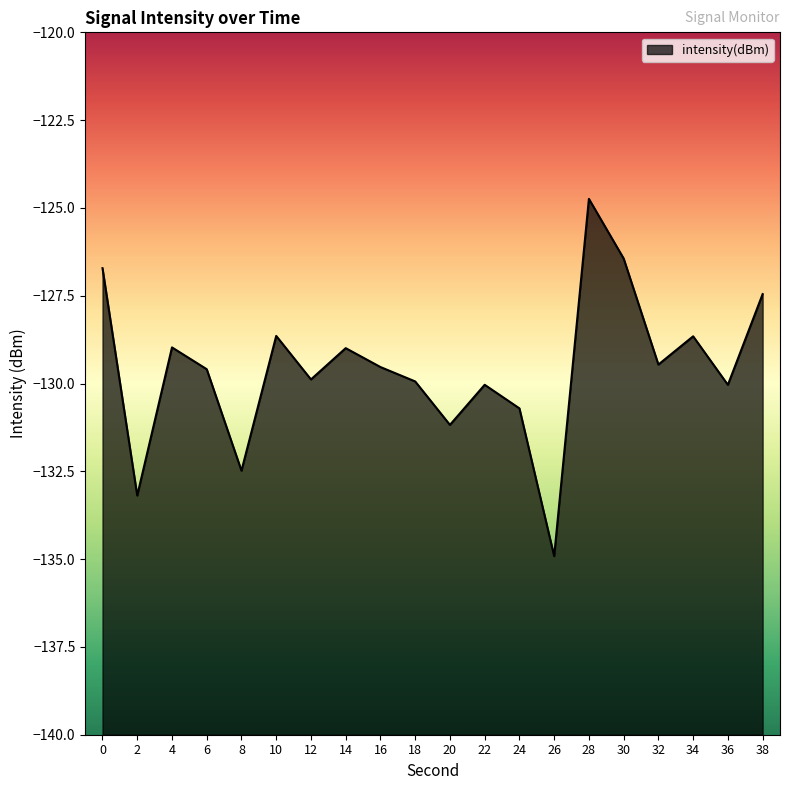

What value does the data have at 6?

-129.6